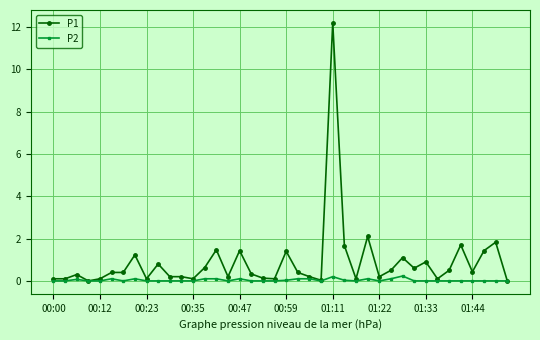

Which series has the largest total across all categories?

P1